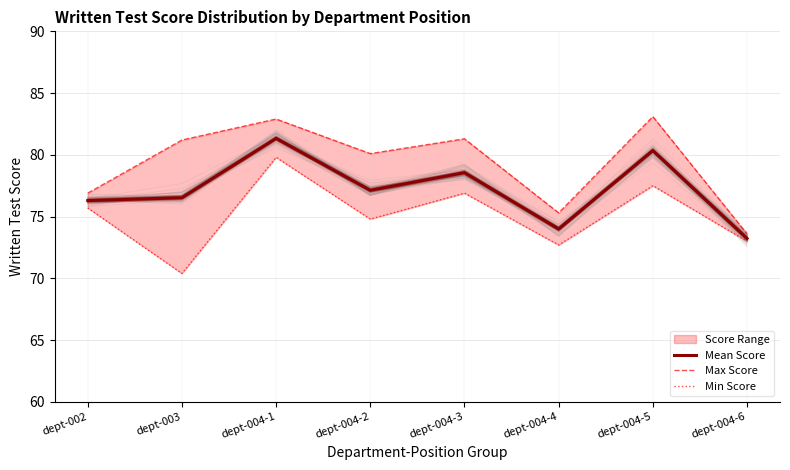

Does the chart have visible grid lines?

Yes